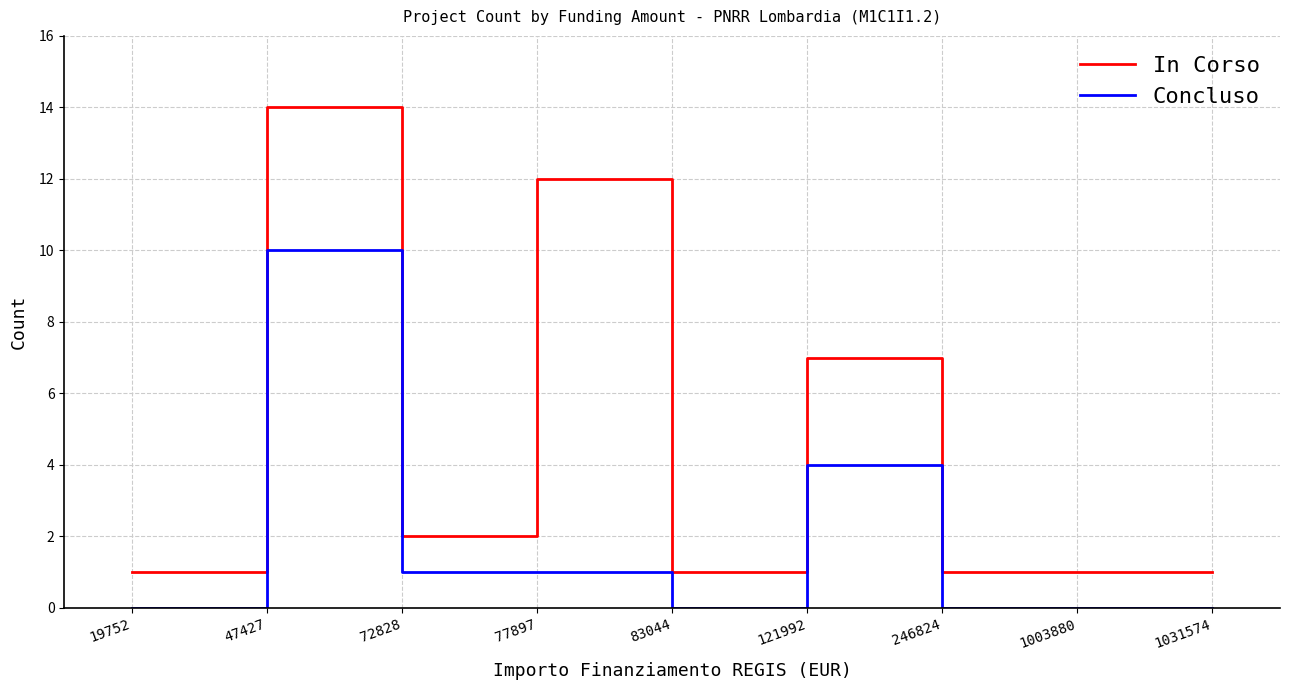

List the series in order of their peak value, lowest first.

Concluso, In Corso